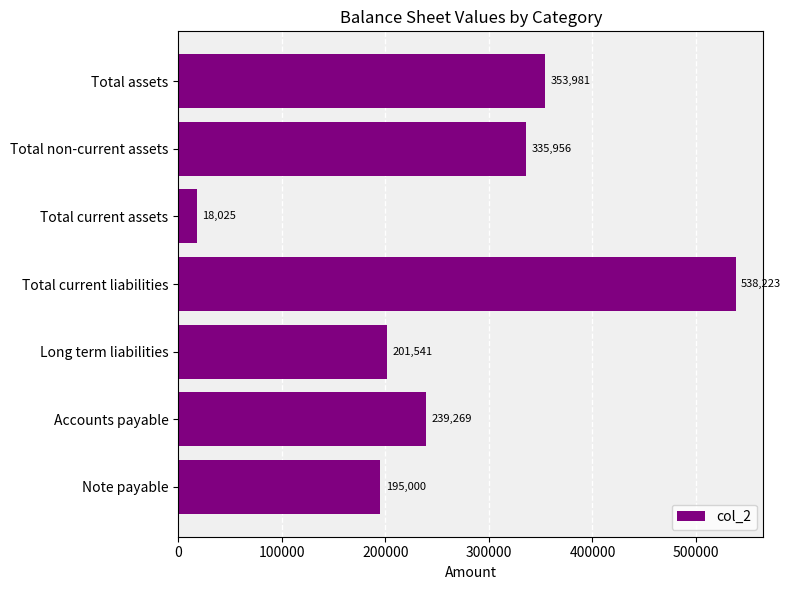

At which category does the chart reach its minimum across all series?

Total current assets